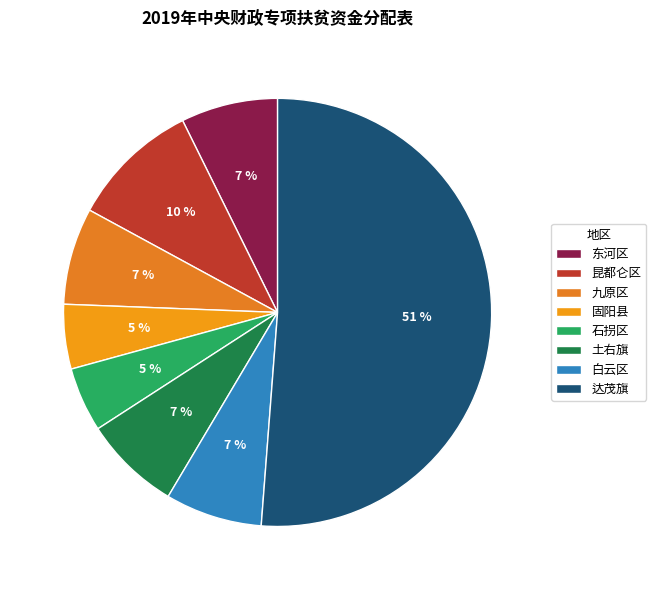

Which has a higher value, 石拐区 or 达茂旗?

达茂旗